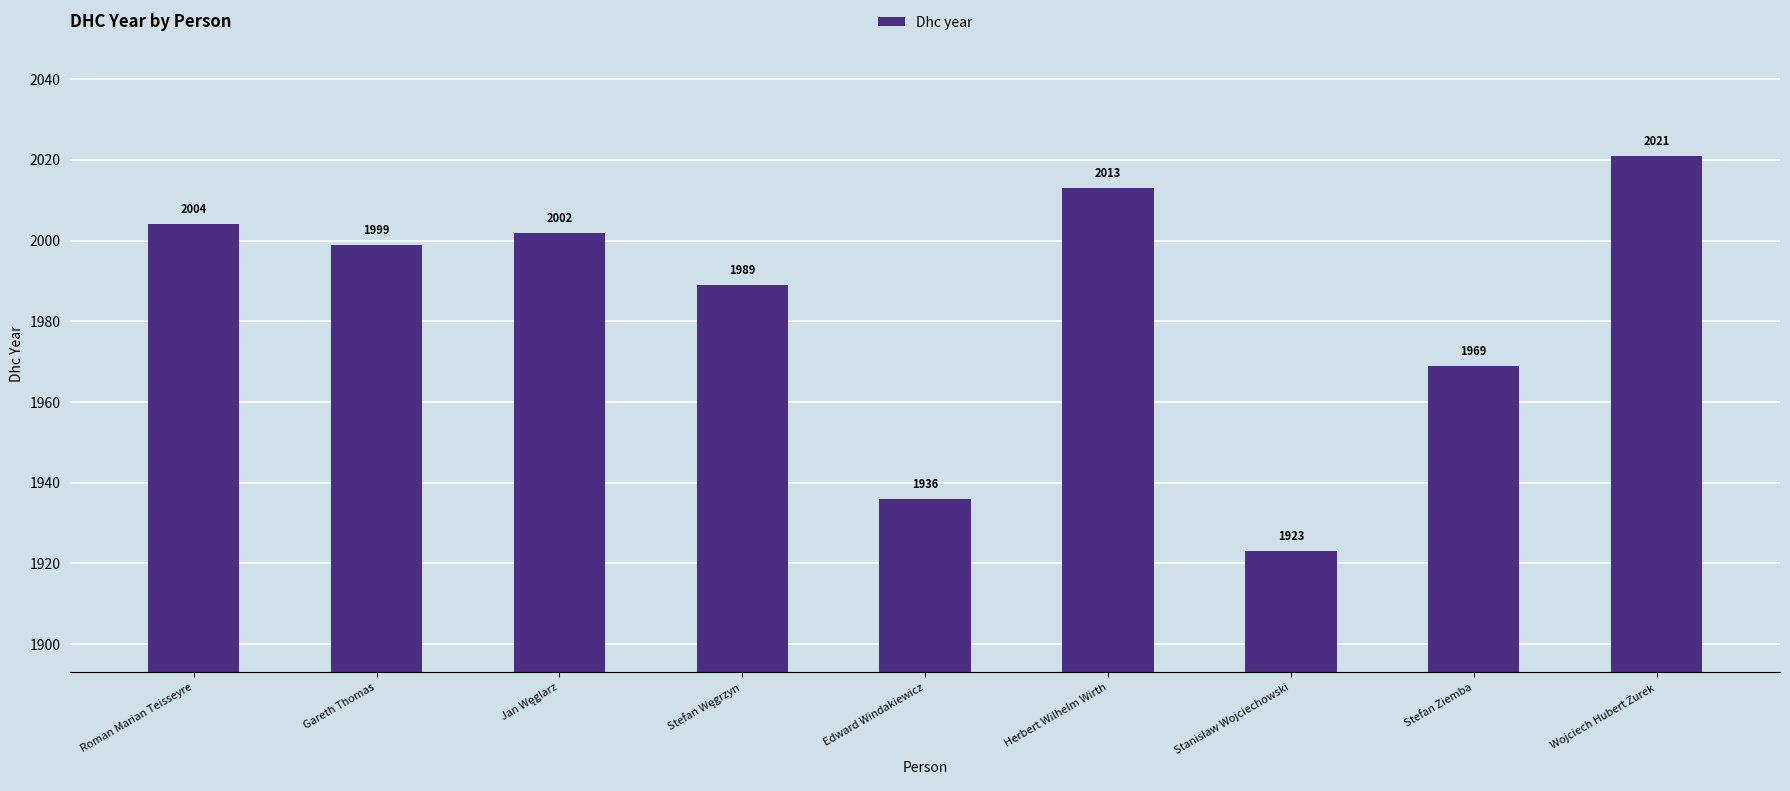

Reading left to right, list all the values displayed in this chart.

2004	1999	2002	1989	1936	2013	1923	1969	2021